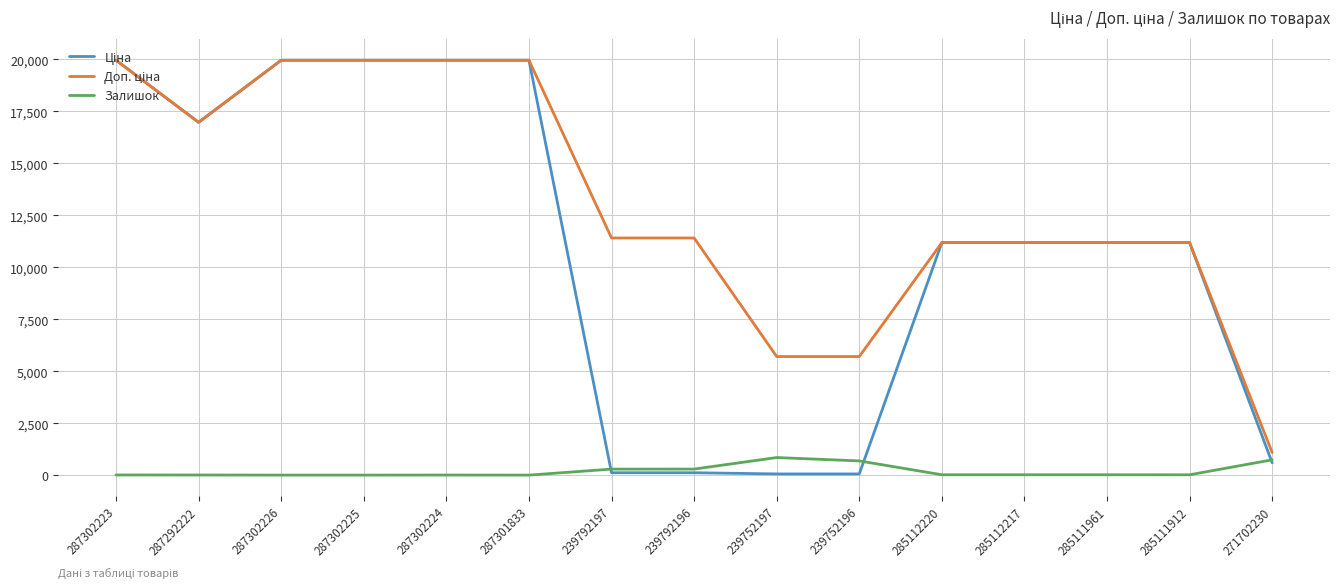

Is it true that Залишок equals 7.0 at 287302223?

True